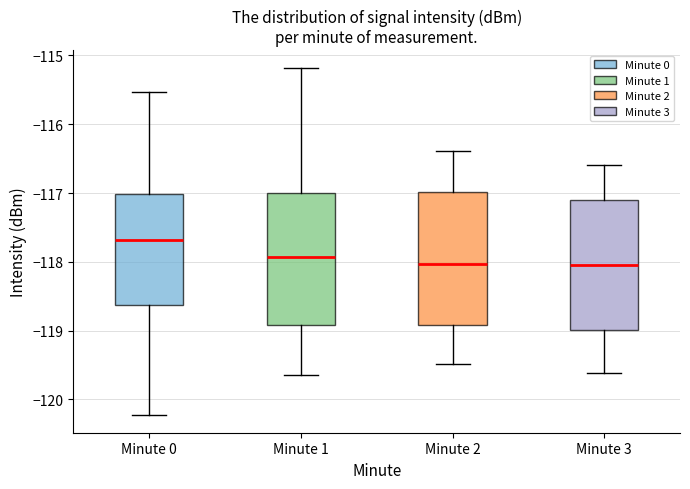

Reading left to right, read every box against the y-axis: the position of its median line, the range the box covers, and the ends of its whiskers. The values are not printed on the chart, so give them approximately, as read against the axis.

Minute 0: median -117.7, box -118.6 to -117.0, whiskers -120.2 to -115.5
Minute 1: median -117.9, box -118.9 to -117.0, whiskers -119.6 to -115.2
Minute 2: median -118.0, box -118.9 to -117.0, whiskers -119.5 to -116.4
Minute 3: median -118.0, box -119.0 to -117.1, whiskers -119.6 to -116.6